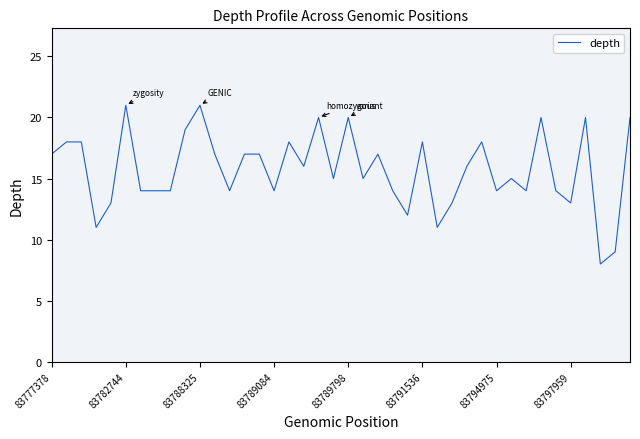

How many distinct data groups are displayed?

1